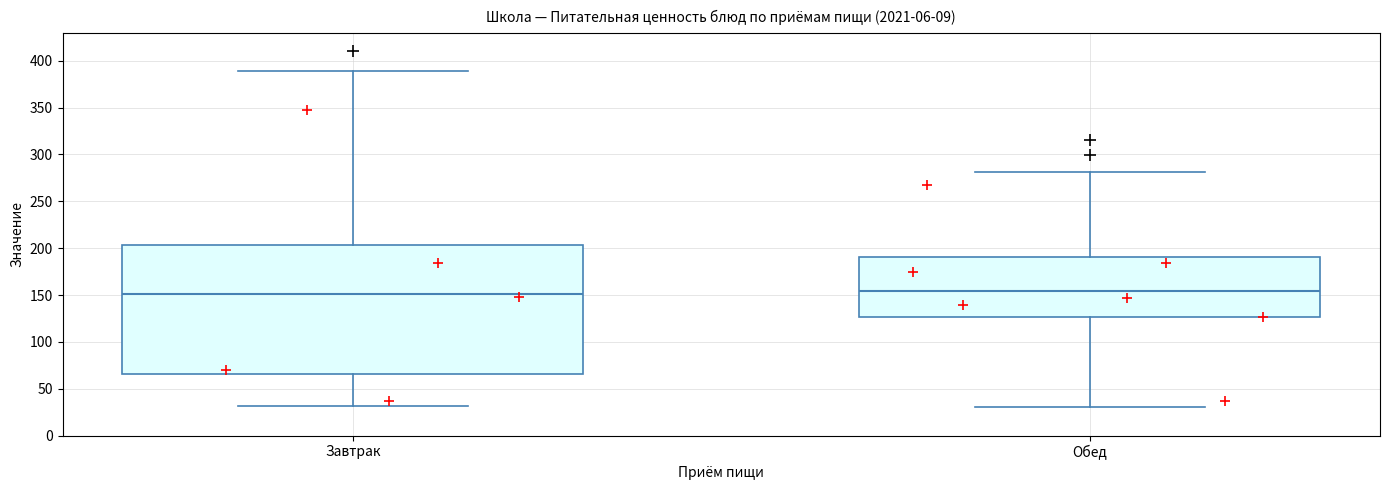

Reading left to right, transcribe this box plot: for each box, give where its median line is, the range the box spans, and where its two whiskers end, as read against the y-axis. The values are not printed on the chart, so give them approximately, as read against the axis.

Завтрак: median 150, box 65 to 205, whiskers 30 to 390
Обед: median 155, box 125 to 190, whiskers 30 to 280